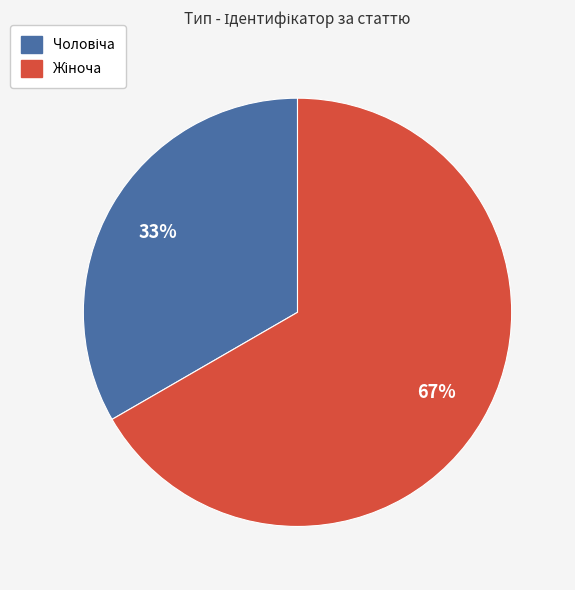

To the nearest percent, what is the average slice percentage?

50%